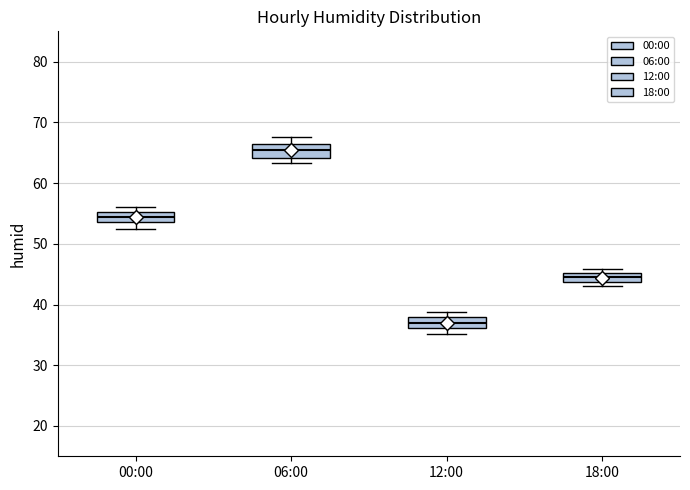

Which box has the highest median line?

06:00